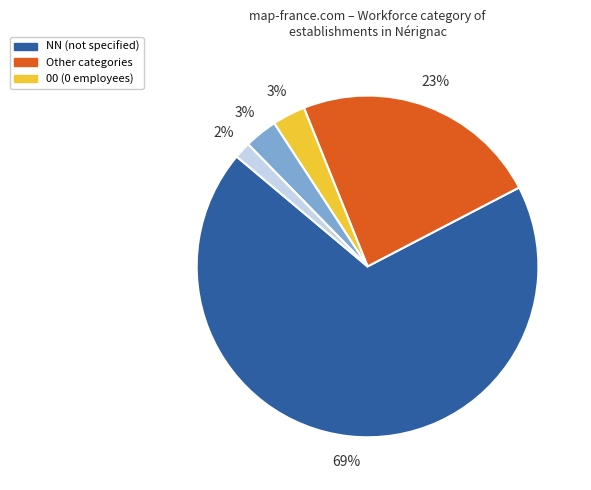

To the nearest percent, what is the difference between the largest and smallest slice percentages?

67%